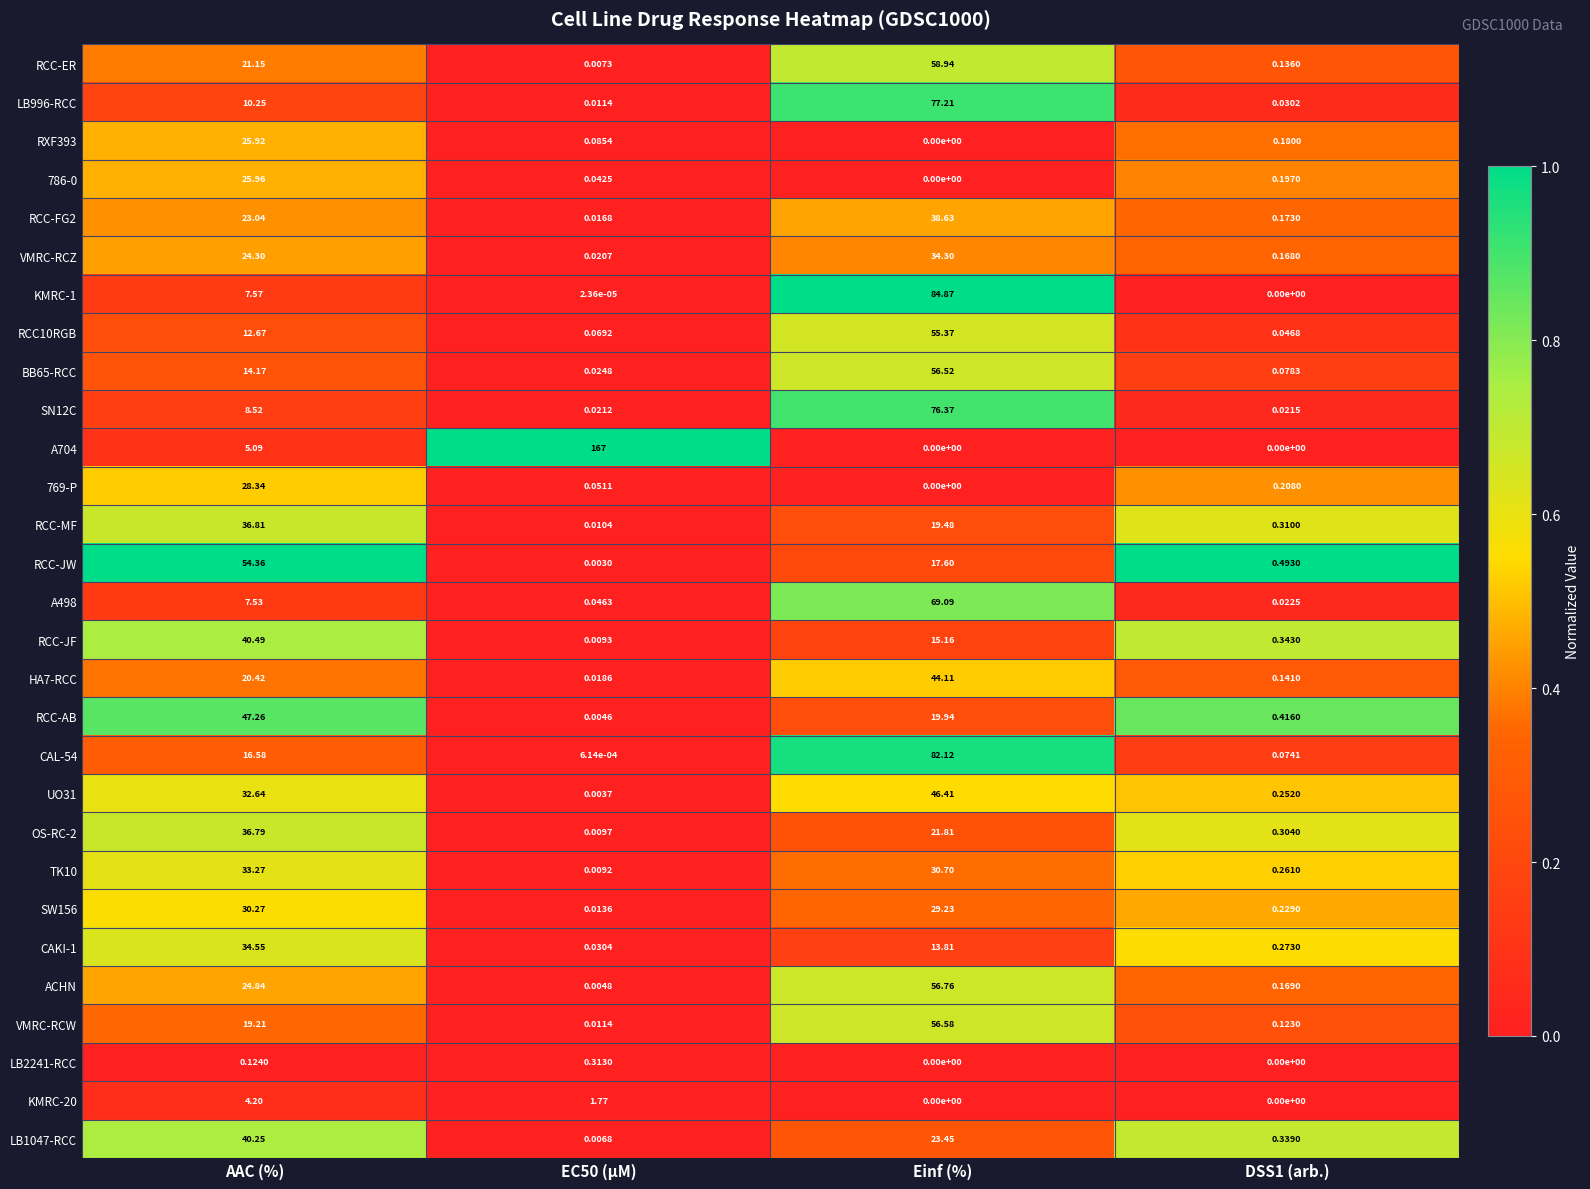

Which series changed the most between AAC (%) and DSS1 (arb.)?

RCC-JW